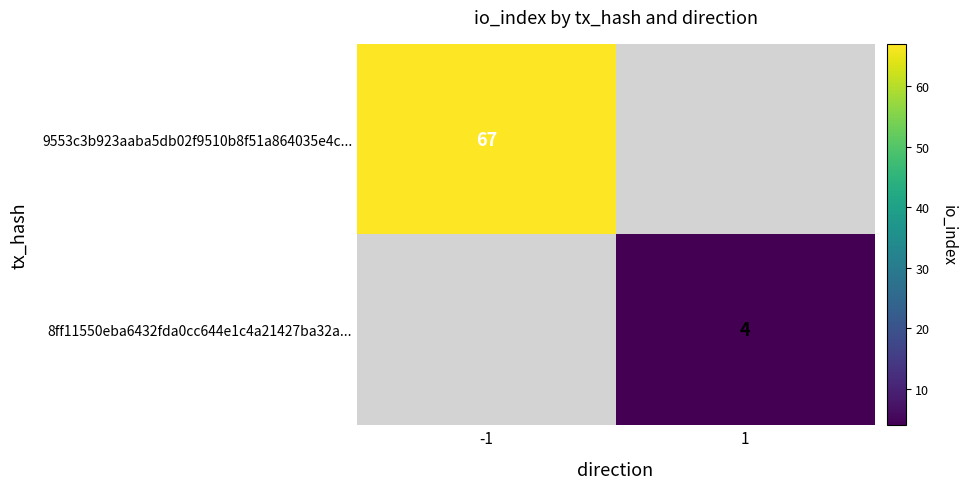

Is it true that 8ff11550eba6432fda0cc644e1c4a21427ba32a... equals 6 at 1?

False